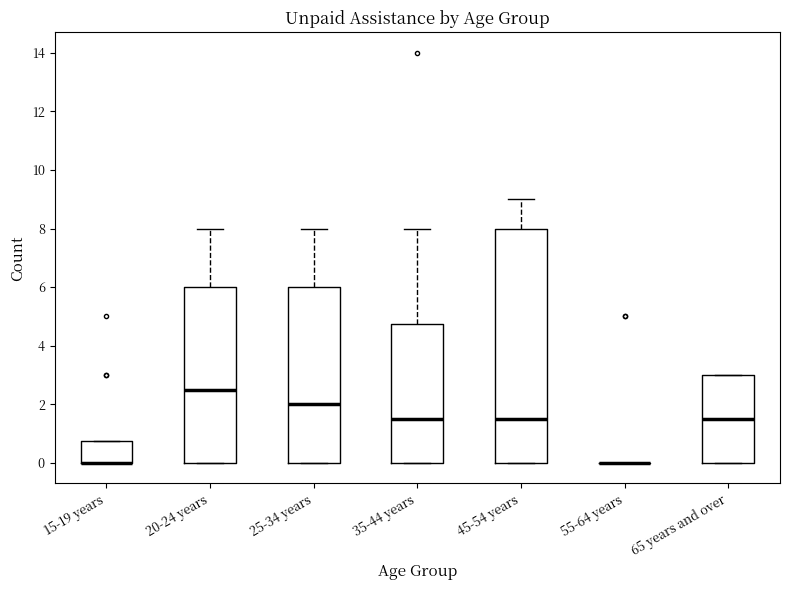

Reading left to right, transcribe this box plot: for each box, give where its median line is, the range the box spans, and where its two whiskers end, as read against the y-axis. The values are not printed on the chart, so give them approximately, as read against the axis.

15-19 years: median 0.0 (drawn on the box's lower edge), box 0.0 to 0.8, whiskers 0.0 to 0.8
20-24 years: median 2.6, box 0.0 to 6.0, whiskers 0.0 to 8.0
25-34 years: median 2.0, box 0.0 to 6.0, whiskers 0.0 to 8.0
35-44 years: median 1.6, box 0.0 to 4.8, whiskers 0.0 to 8.0
45-54 years: median 1.6, box 0.0 to 8.0, whiskers 0.0 to 9.0
55-64 years: box collapsed to a line at 0.0, whiskers 0.0 to 0.0
65 years and over: median 1.6, box 0.0 to 3.0, whiskers 0.0 to 3.0